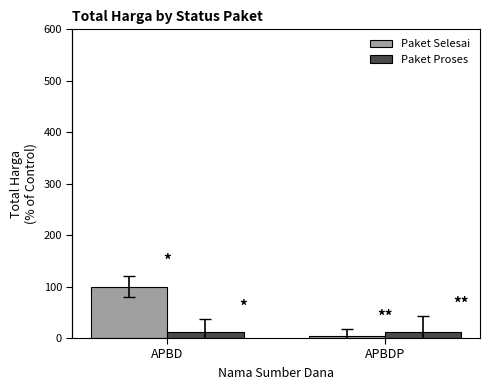

What is the label of the 2nd bar from the right?

APBD